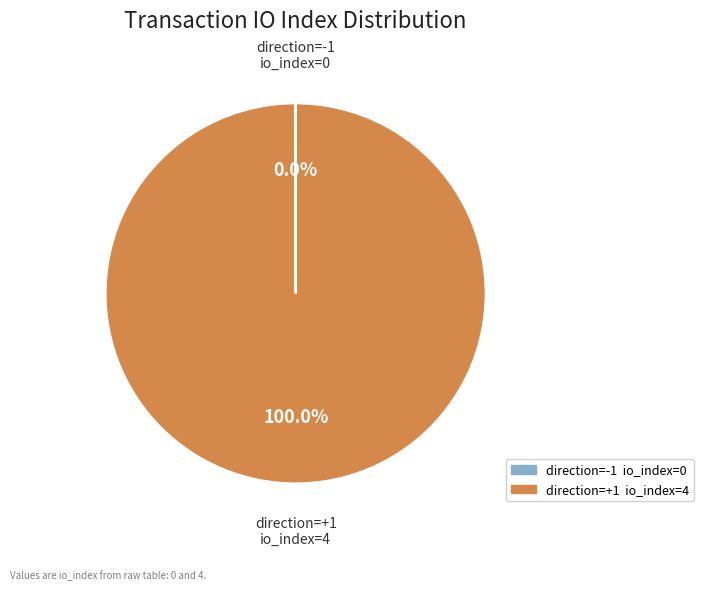

Does any single category account for the majority?

Yes